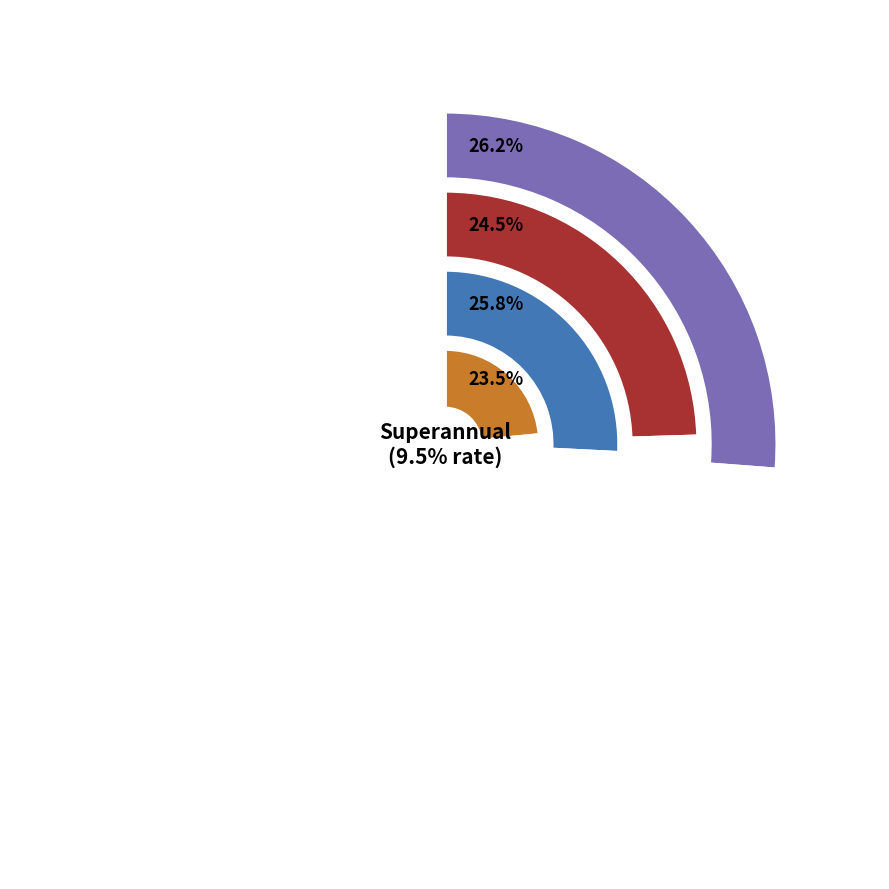

Is it true that Manufacturing is 25% of the pie?

True